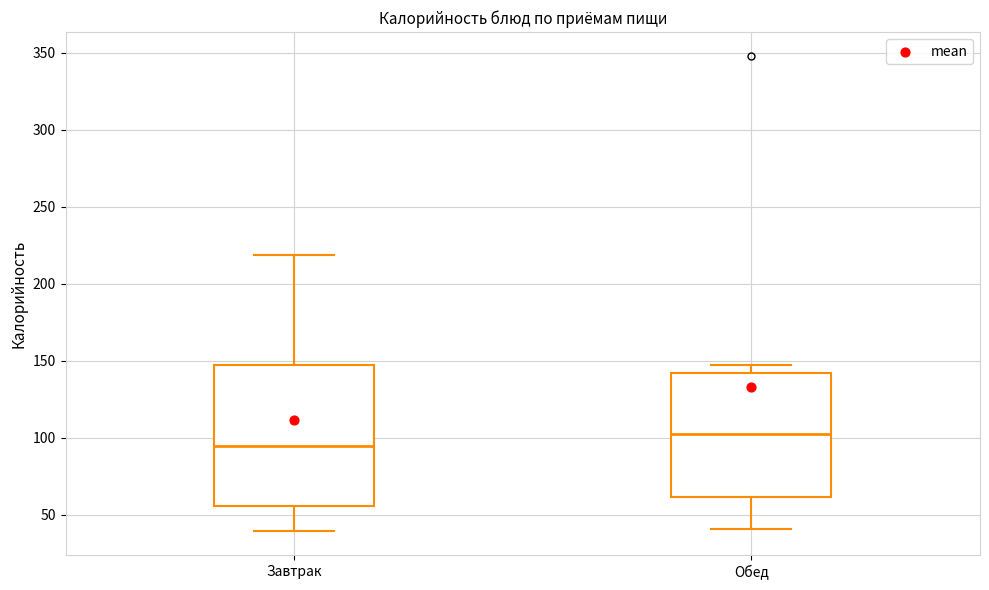

Reading left to right, transcribe this box plot: for each box, give where its median line is, the range the box spans, and where its two whiskers end, as read against the y-axis. The values are not printed on the chart, so give them approximately, as read against the axis.

Завтрак: median 95, box 55 to 150, whiskers 40 to 220
Обед: median 100, box 60 to 140, whiskers 40 to 150